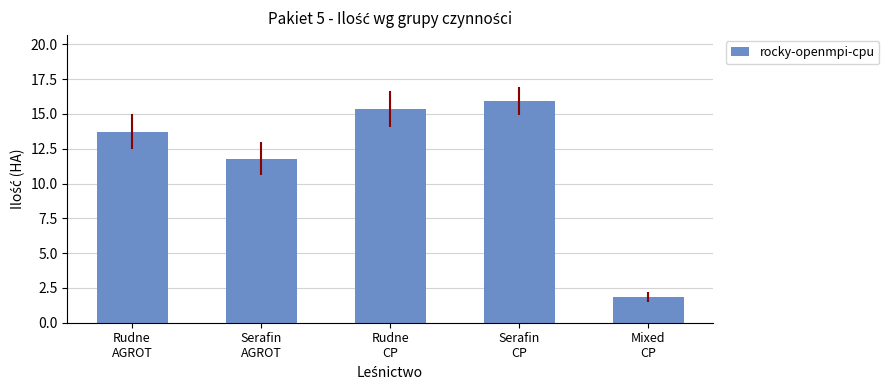

How many data points does each series have?

5